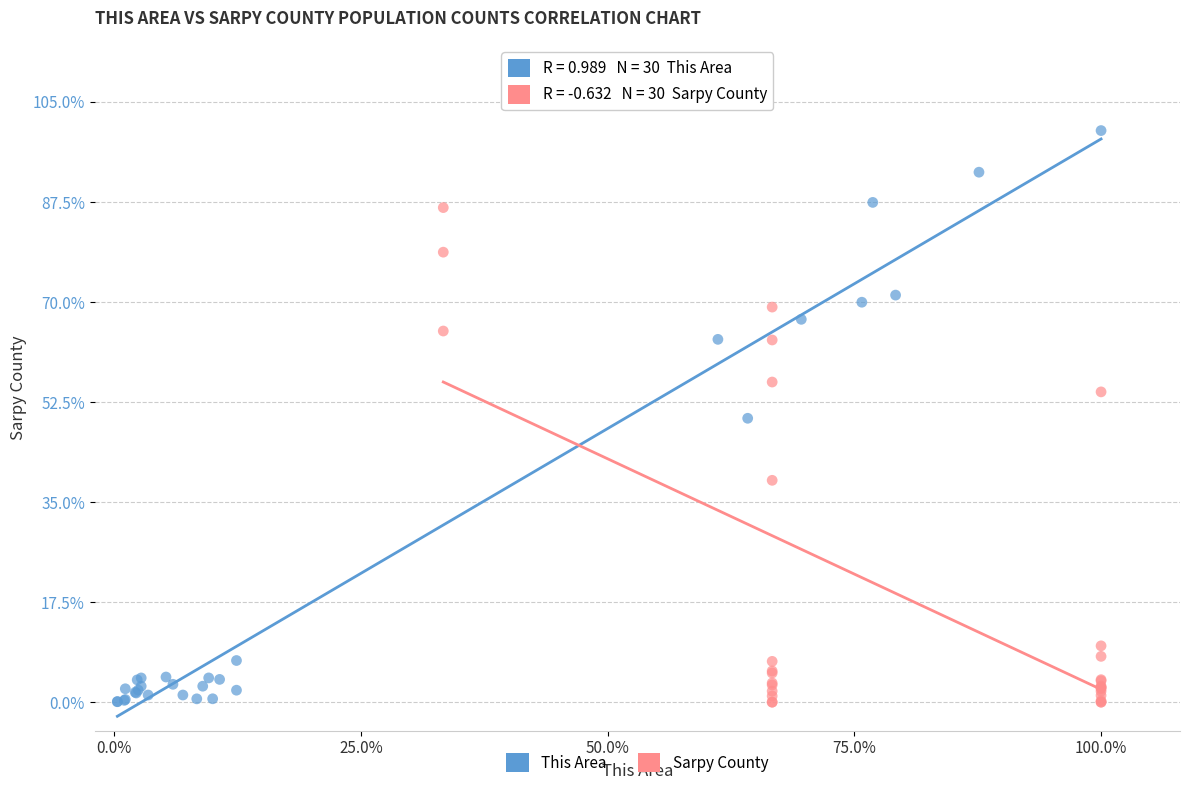

Which series reaches the maximum Y coordinate?

This Area